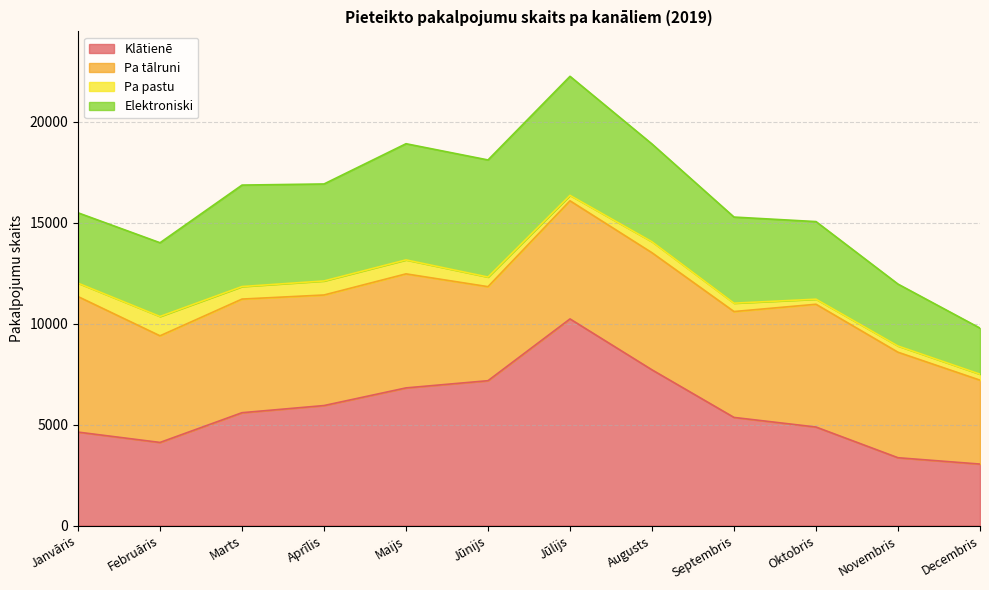

Where is the first local maximum for Elektroniski?

Marts